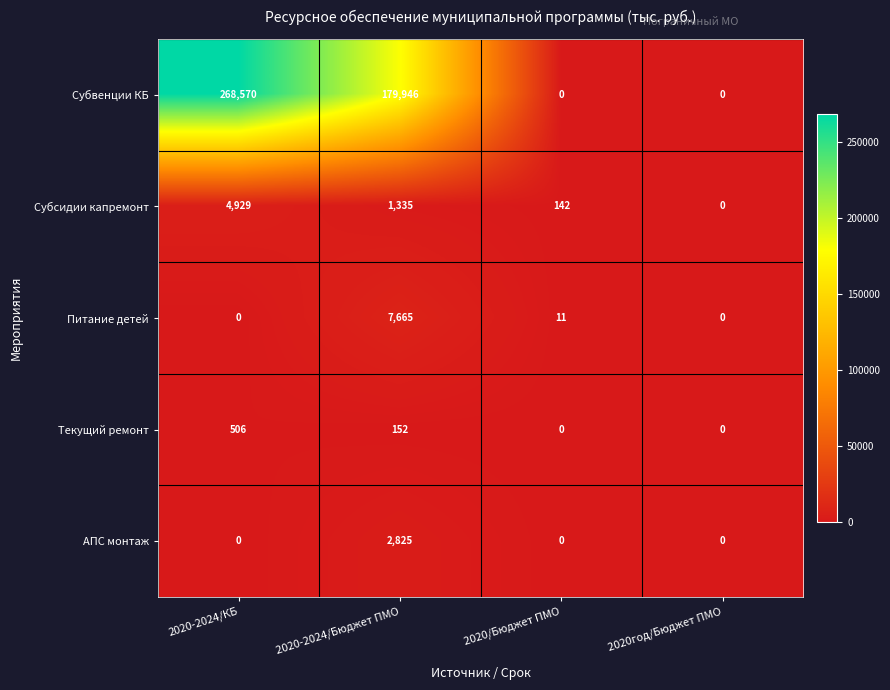

At which category does the chart reach its peak across all series?

2020-2024/КБ